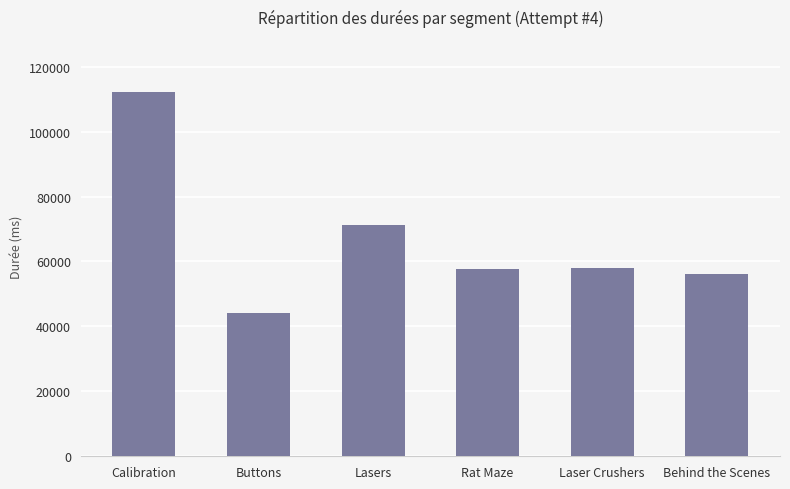

What is the difference between the values at Behind the Scenes and Lasers?

15089